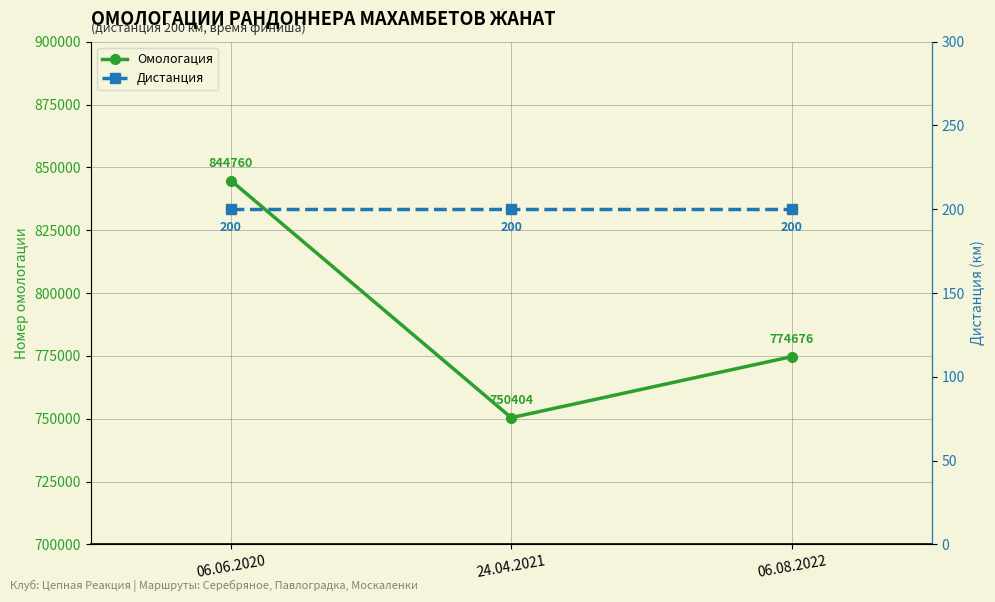

At which category is the sum across all series the highest?

06.06.2020